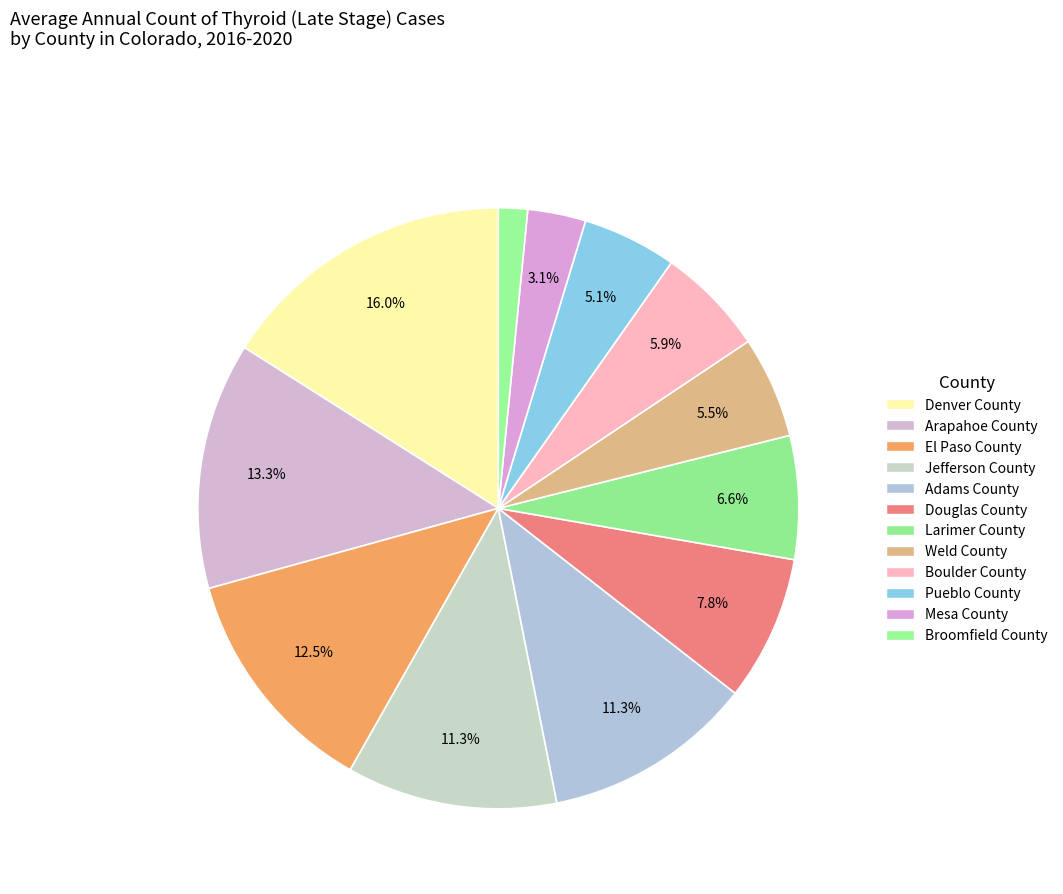

True or false: Douglas County accounts for 8% of the total.

True